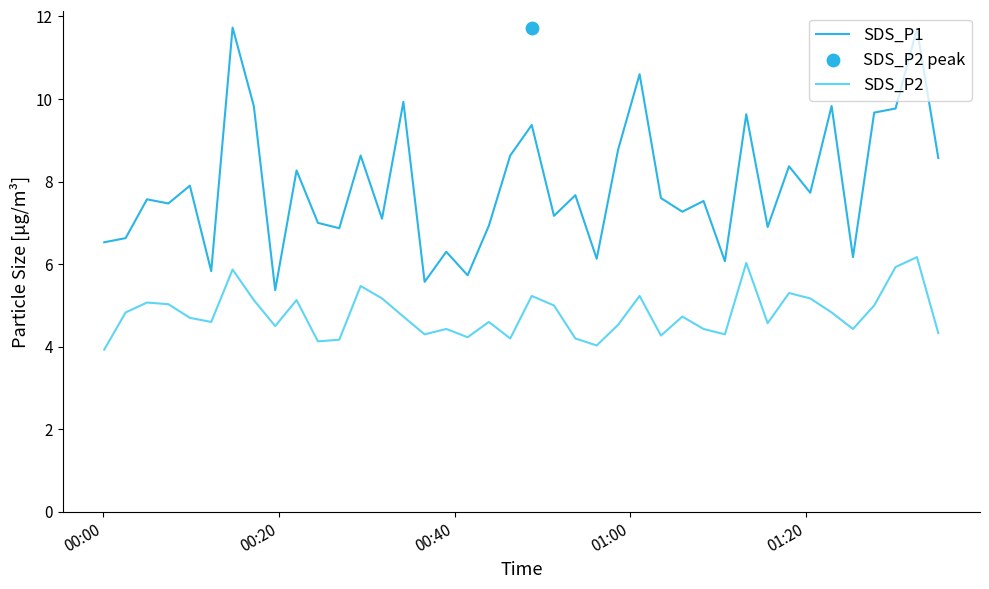

Which series has the largest total across all categories?

SDS_P1